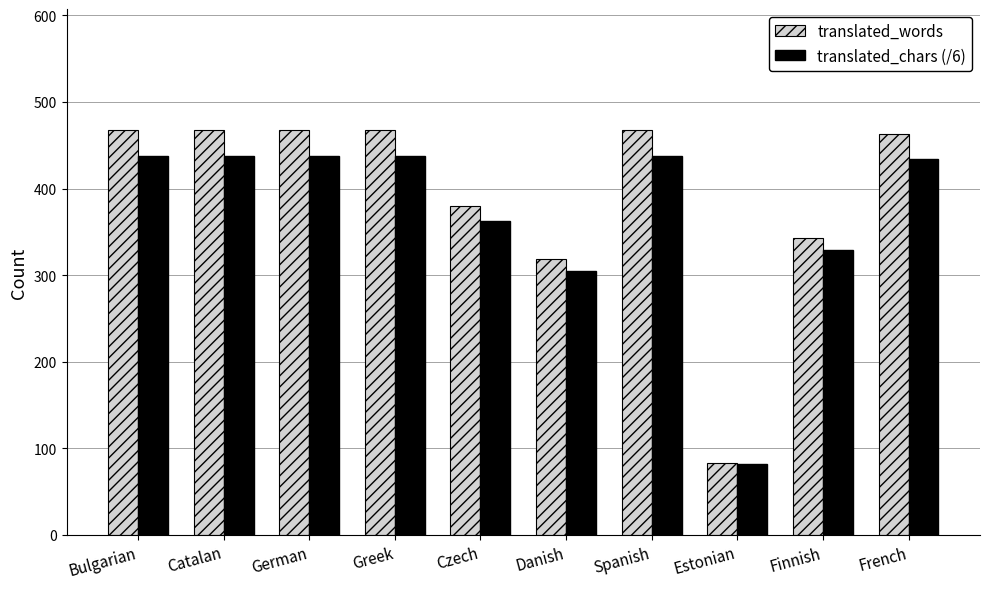

Which series has the widest spread of values?

translated_words